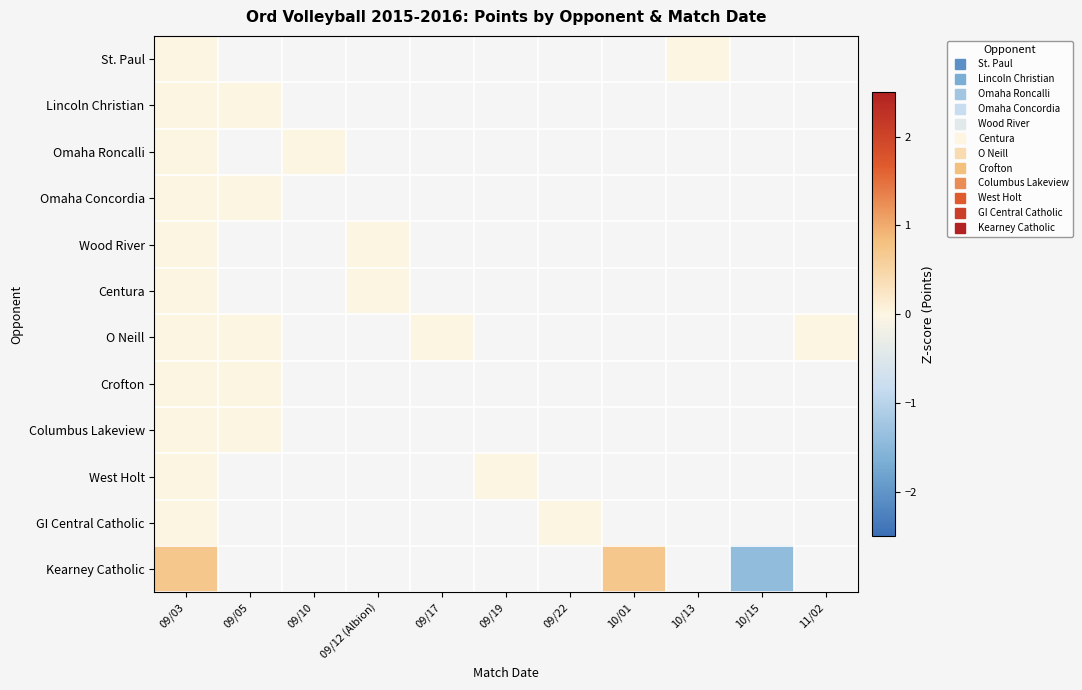

At how many categories does at least one series exceed 0?

2